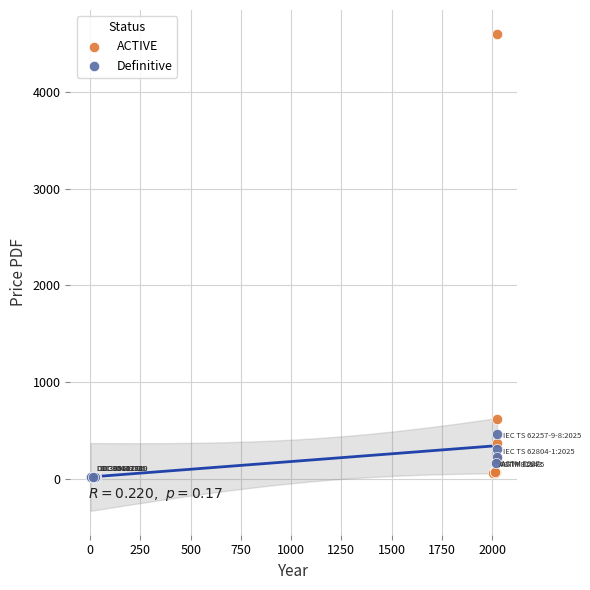

Which series contains the highest Y value?

ACTIVE